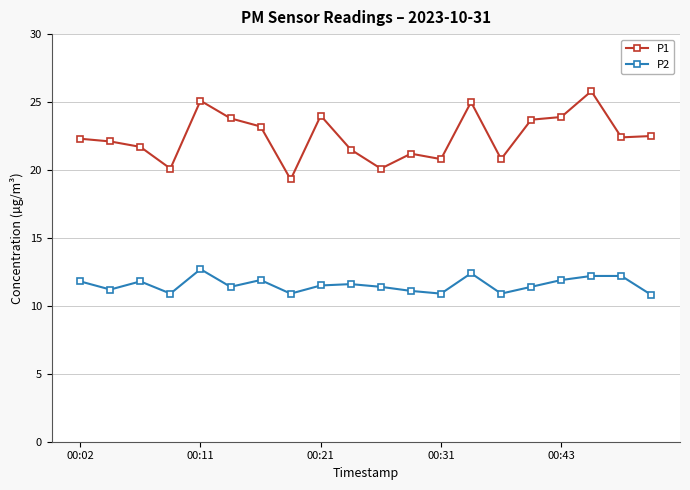

Which series has the widest spread of values?

P1